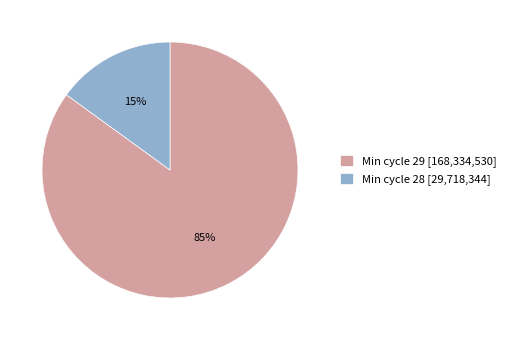

Is it true that Min cycle 29 [168,334,530] is 85% of the pie?

True